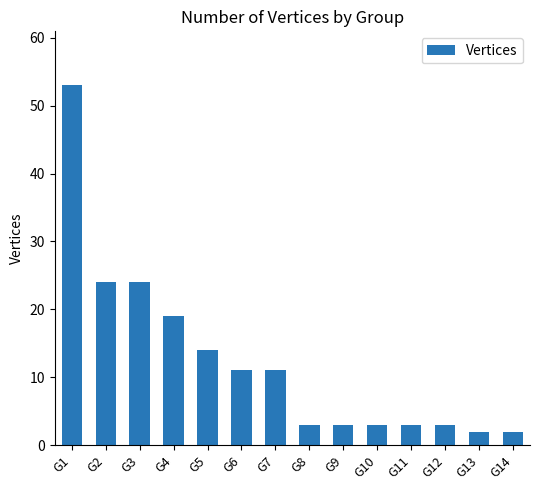

What is the difference between the maximum and second lowest values?

51